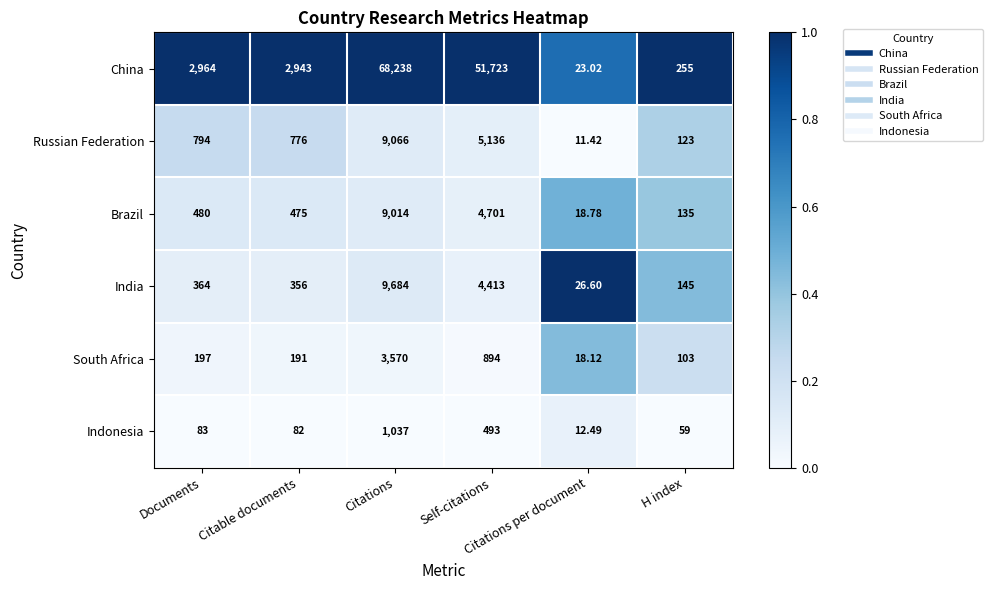

Which series has the widest spread of values?

China